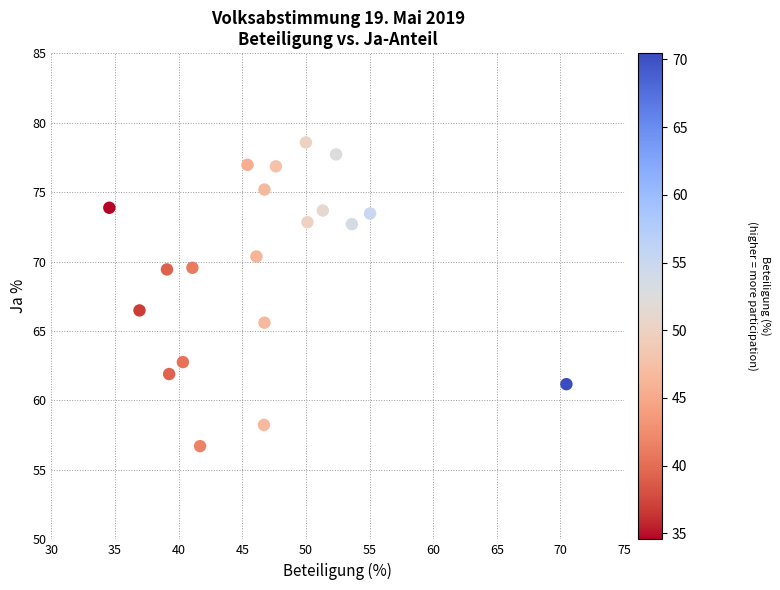

What is the range of X values (max minus min)?

35.9